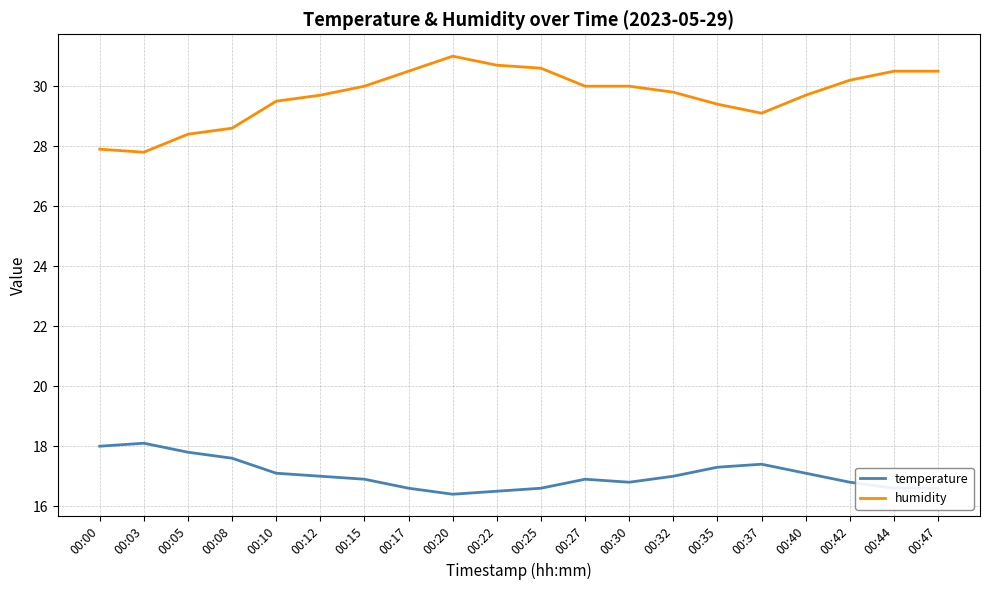

At which label does temperature first exceed 17?

00:00